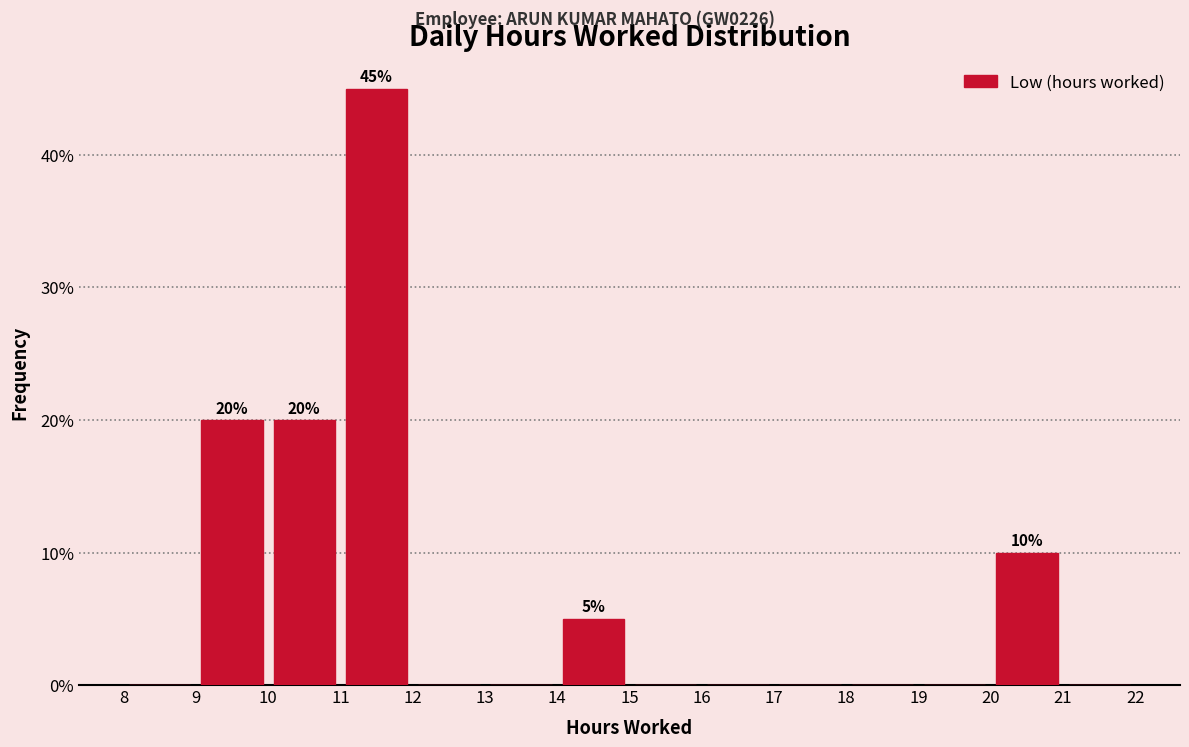

Over which range of the x-axis is the bar tallest?

11 to 12